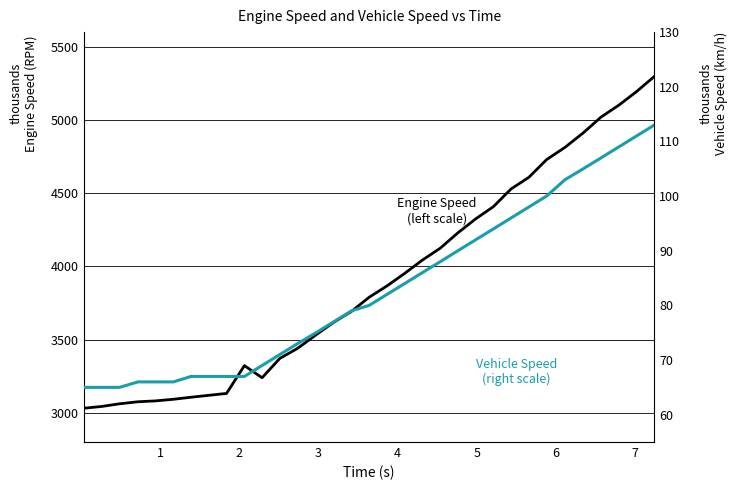

Is it true that Vehicle Speed (km/h) equals 57 at 25?

False